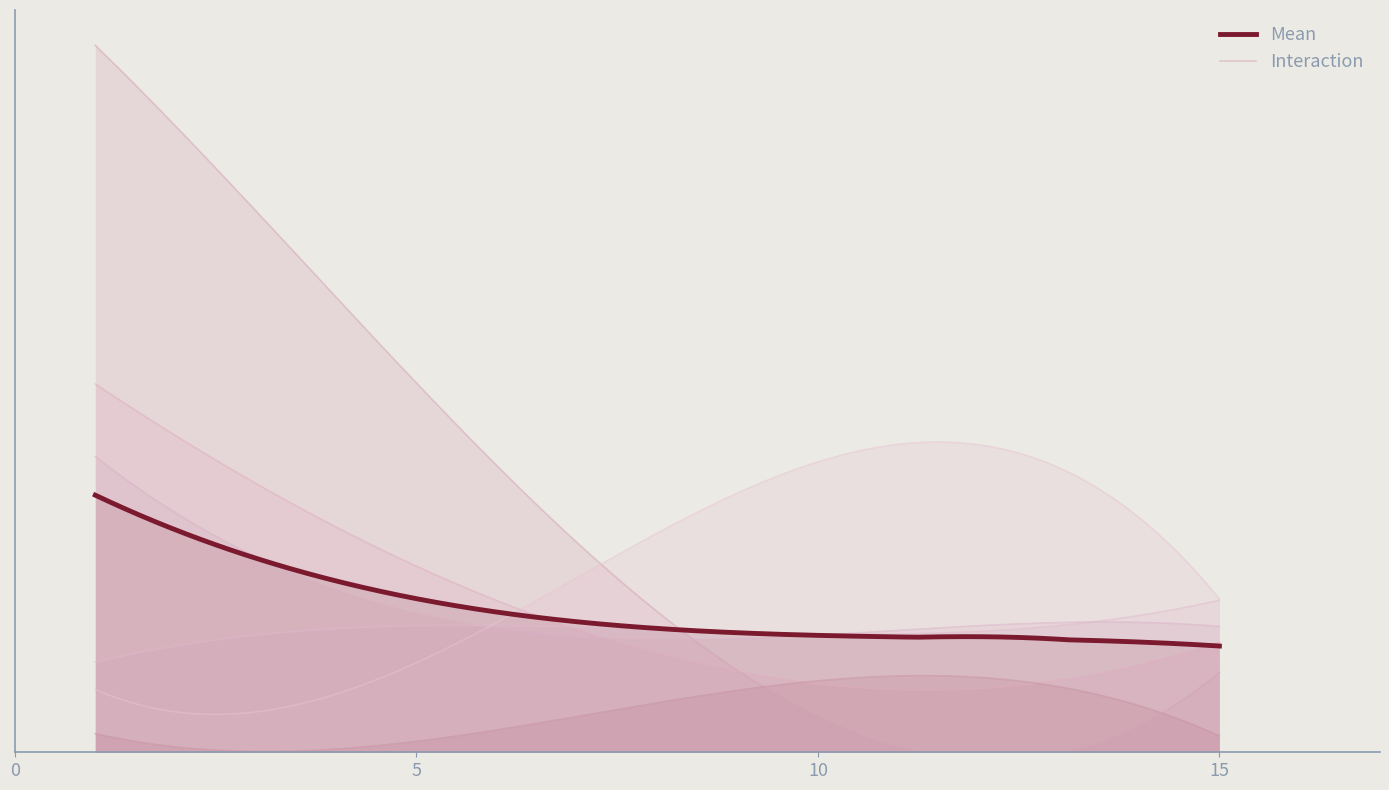

Does the chart display data point markers on the line(s)?

No